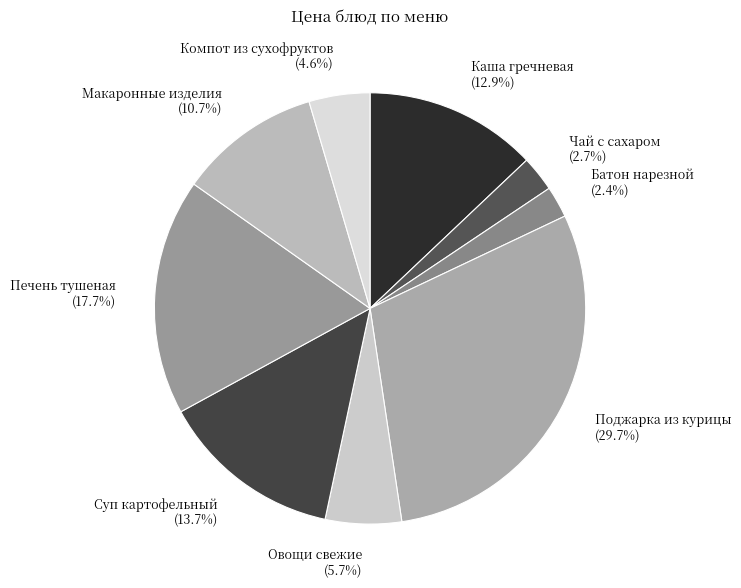

Which slice is the largest?

Поджарка из курицы